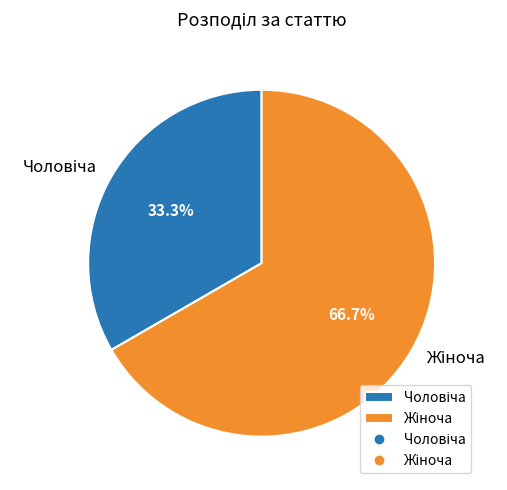

Is there a majority slice in this chart?

Yes